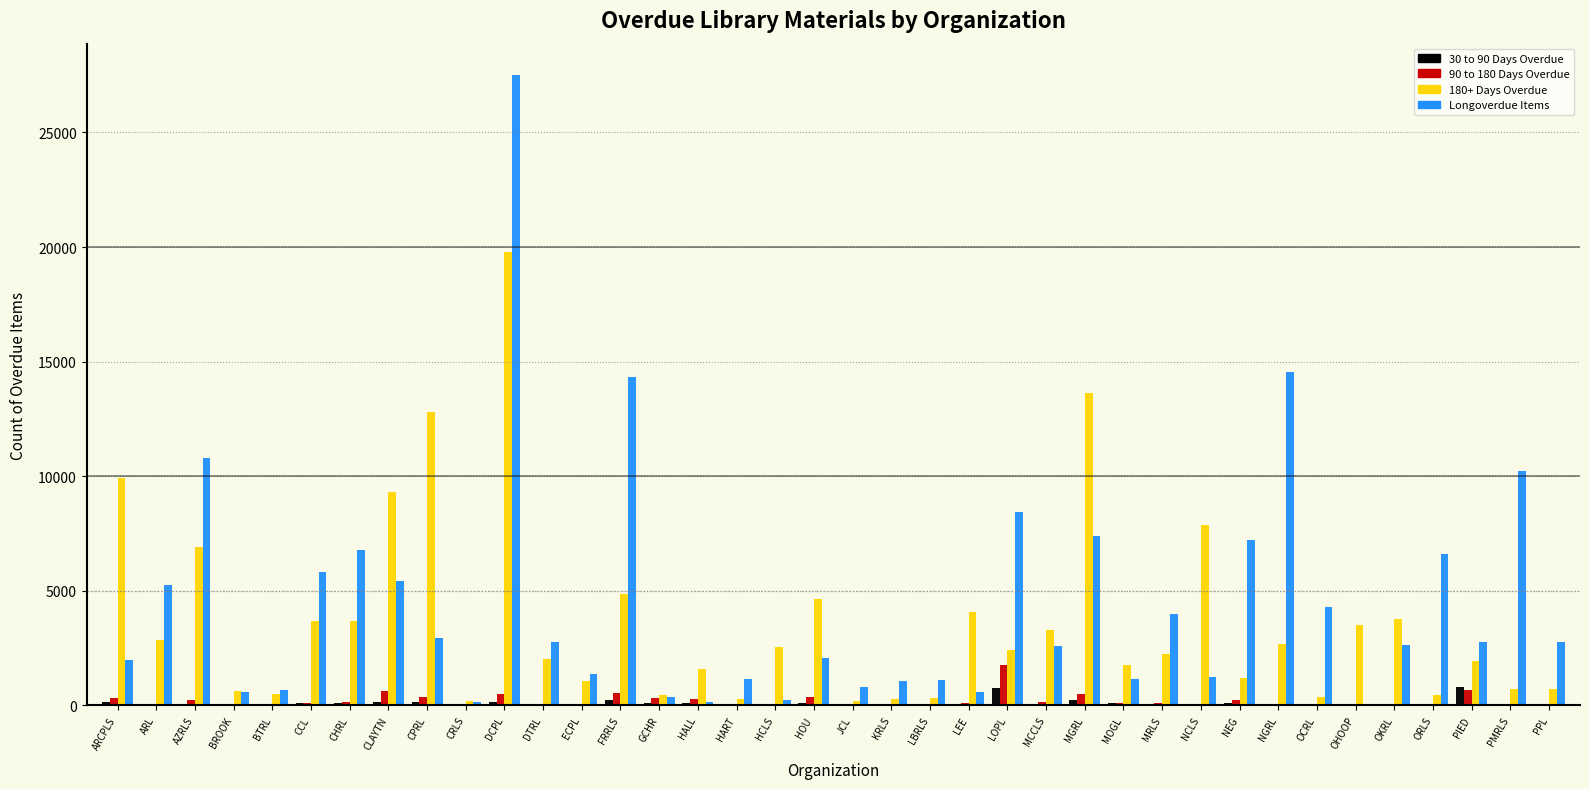

At which category is the sum across all series the highest?

DCPL